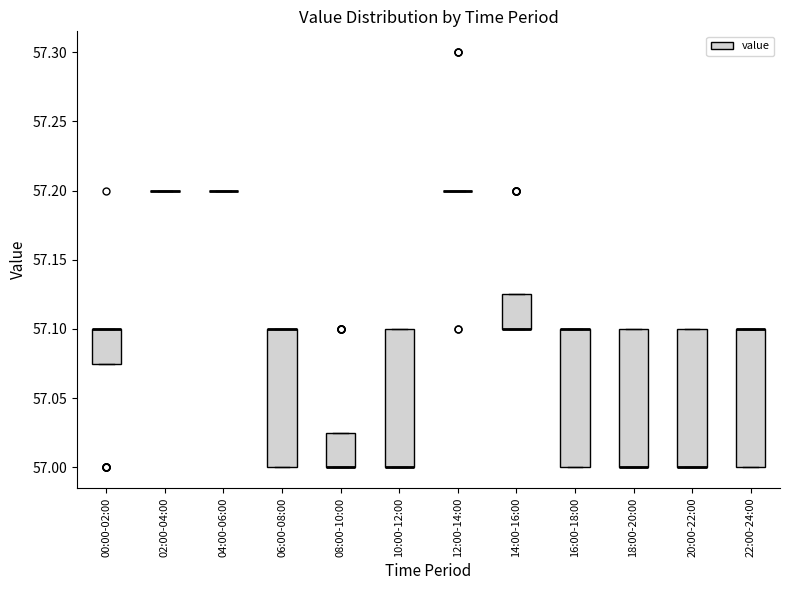

Where is the upper edge of the box for 08:00-10:00 on the y-axis? The values are not printed on the chart, so give them approximately, as read against the axis.

57.025